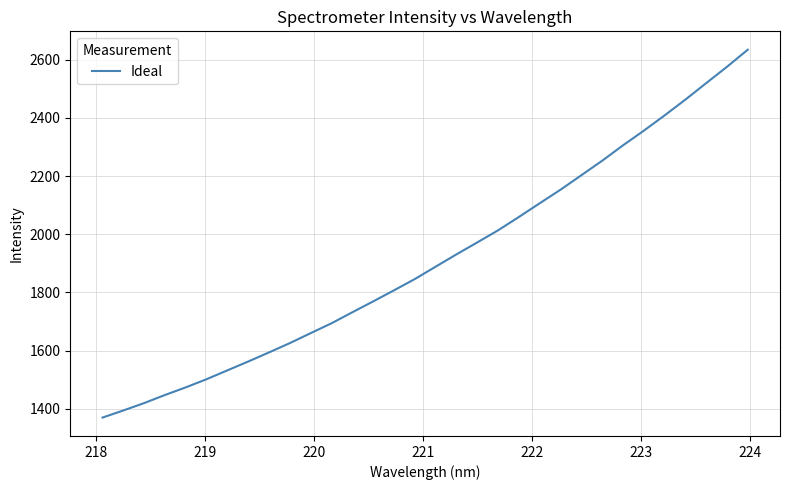

What is the difference between the maximum and minimum values?

1265.4